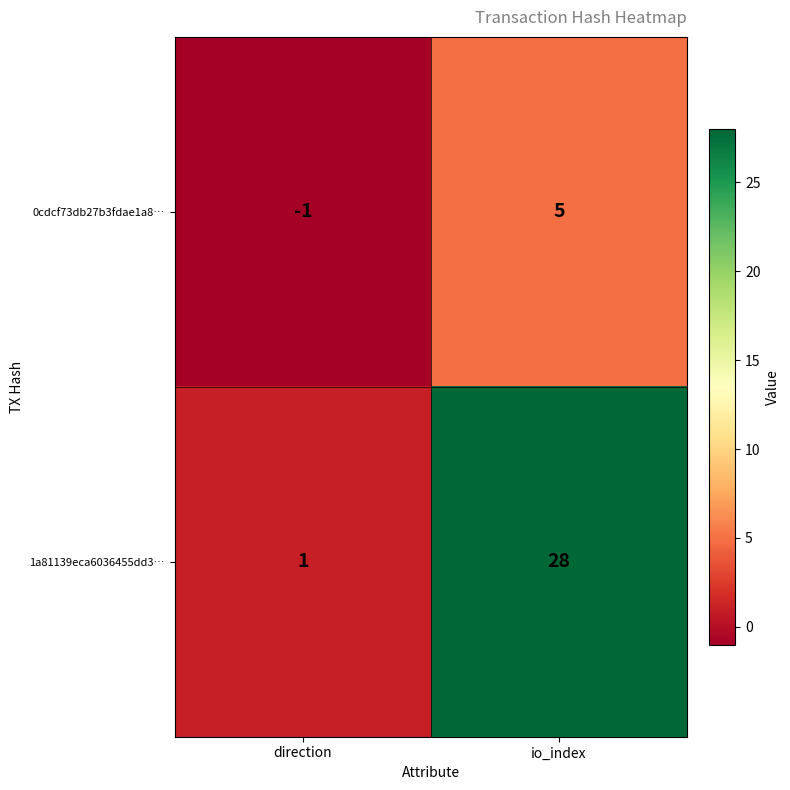

Reading left to right, list all the values displayed in this chart.

0cdcf73db27b3fdae1a8…: -1	5
1a81139eca6036455dd3…: 1	28